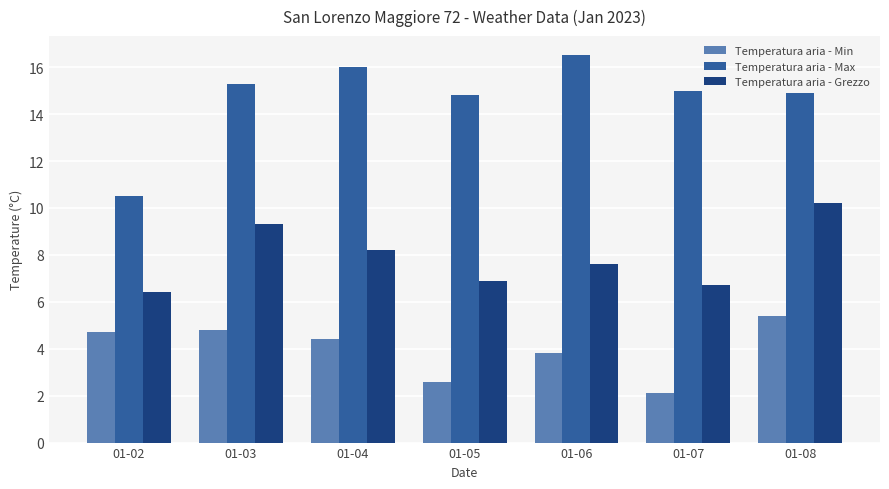

What are all the series names shown in the legend?

Temperatura aria - Min, Temperatura aria - Max, Temperatura aria - Grezzo